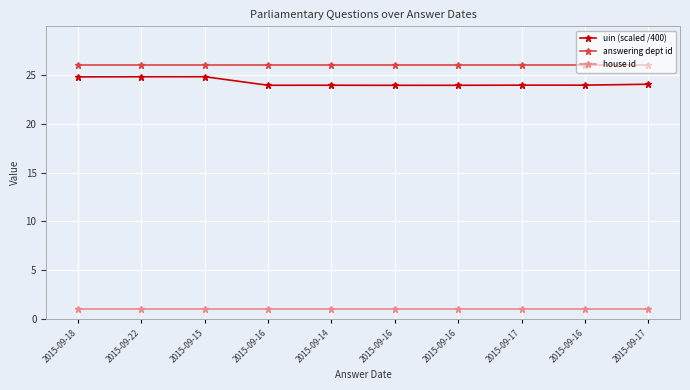

Count the number of data series in this chart.

3